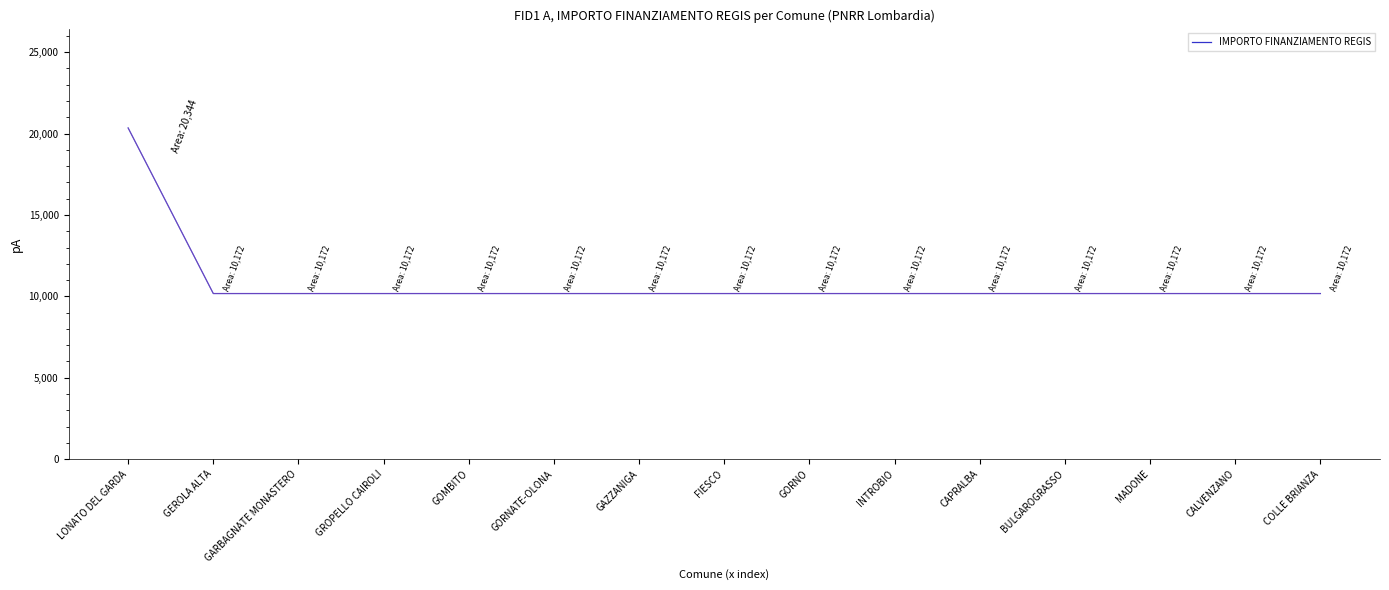

Is it true that the value at GORNATE-OLONA is 10172?

True